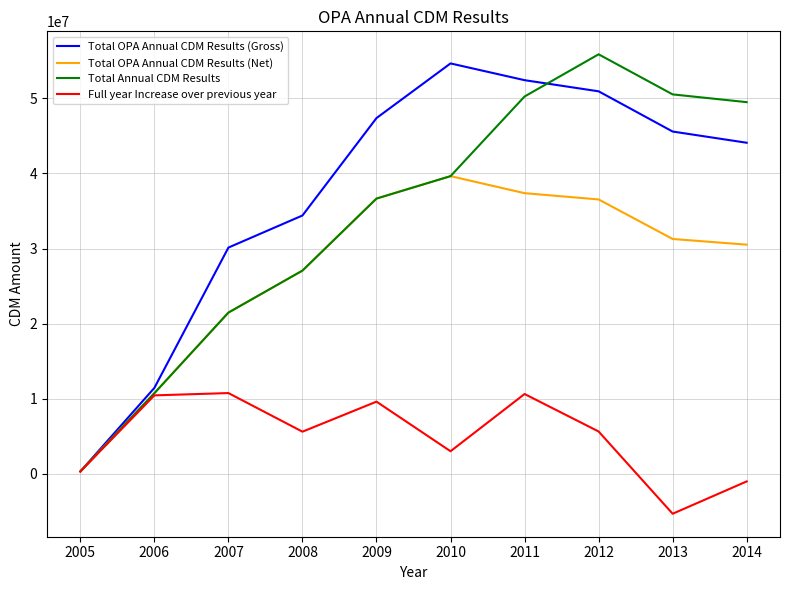

Between 2005 and 2006, which series saw the biggest shift?

Total OPA Annual CDM Results (Gross)